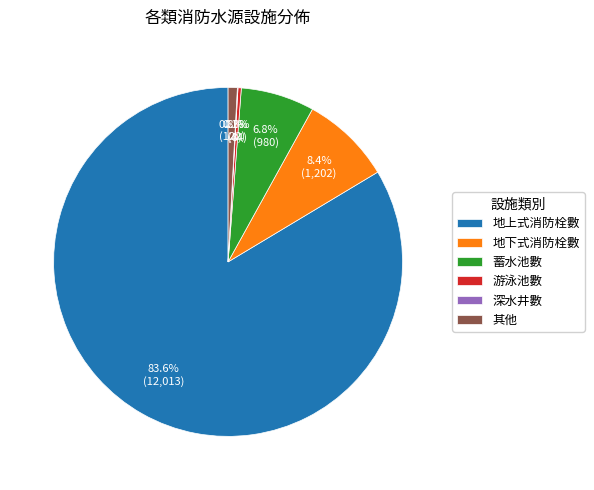

The 蓄水池數 slice represents 21% of the pie. True or false?

False